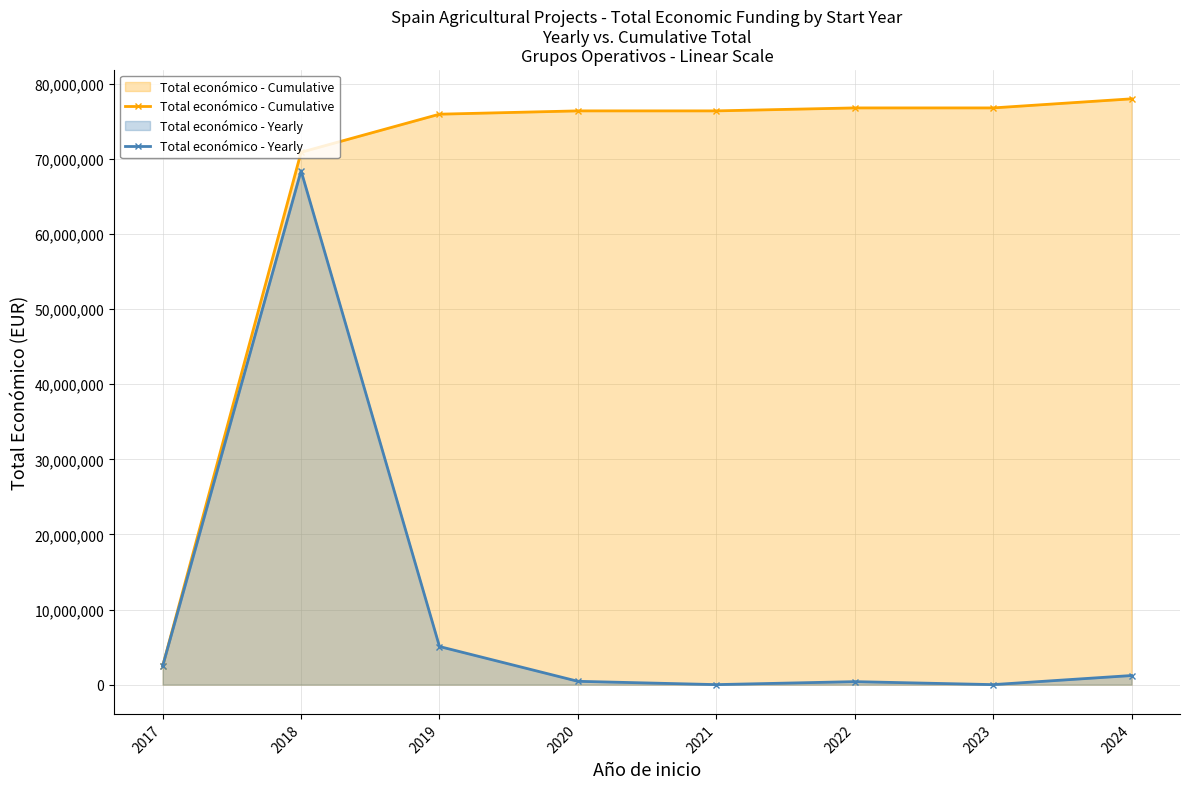

How many data points in Total económico - Cumulative are above 76396202?

3